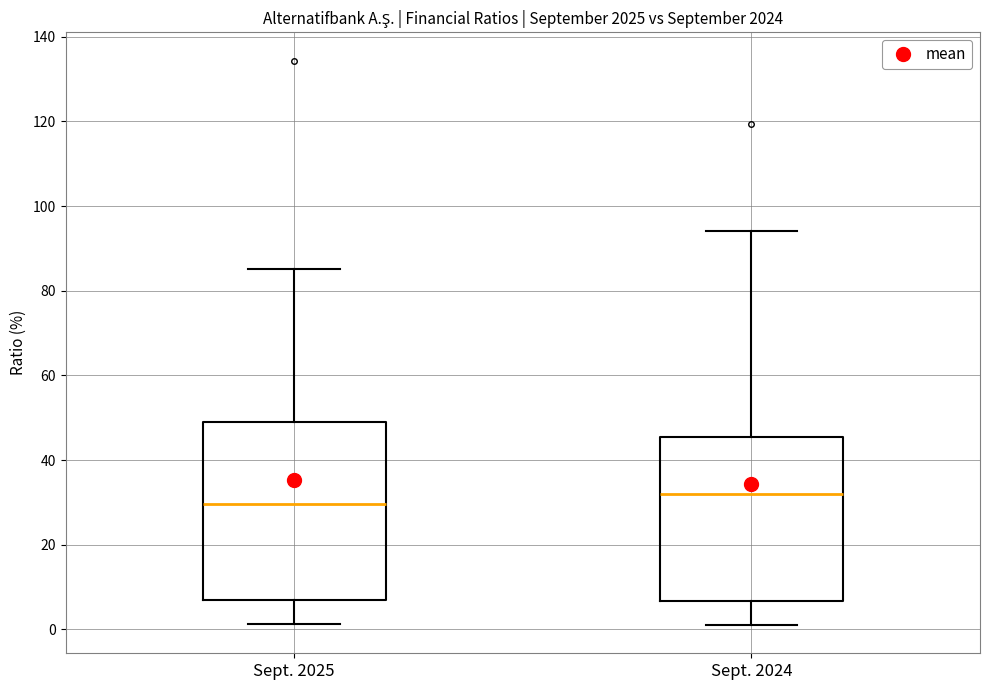

Reading left to right, read every box against the y-axis: the position of its median line, the range the box covers, and the ends of its whiskers. The values are not printed on the chart, so give them approximately, as read against the axis.

Sept. 2025: median 30, box 6 to 48, whiskers 2 to 86
Sept. 2024: median 32, box 6 to 46, whiskers 2 to 94